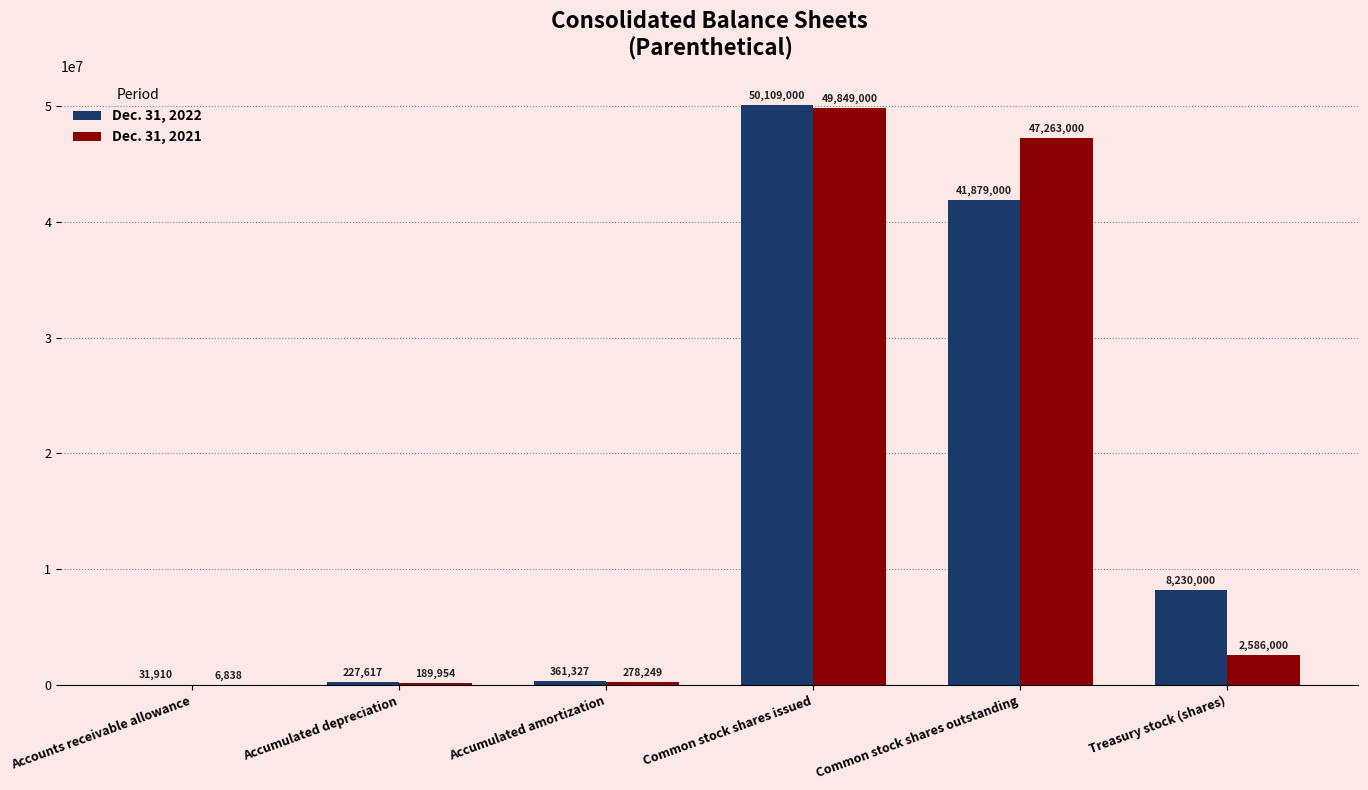

What is the spread (max minus min) of values at Treasury stock (shares)?

5644000